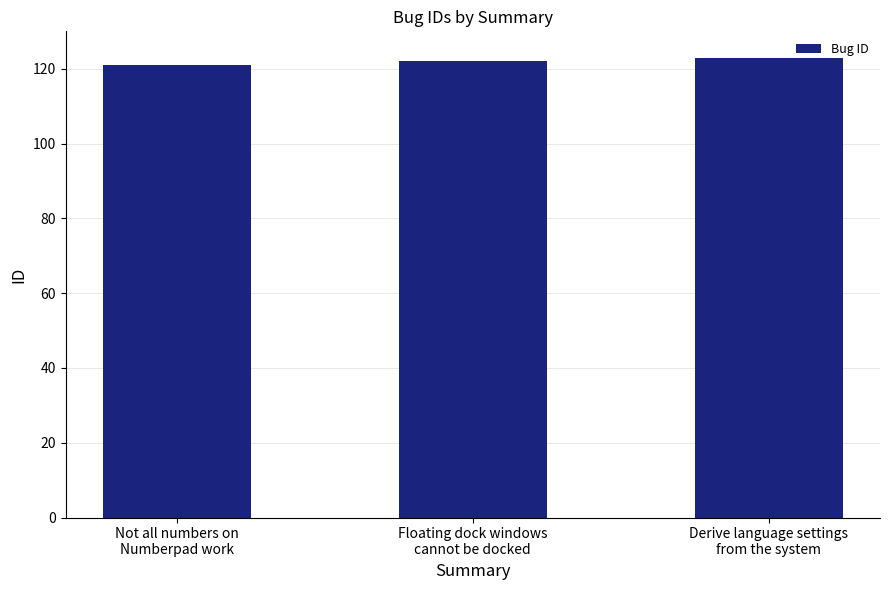

What is the label of the 2nd bar from the right?

Floating dock windows
cannot be docked